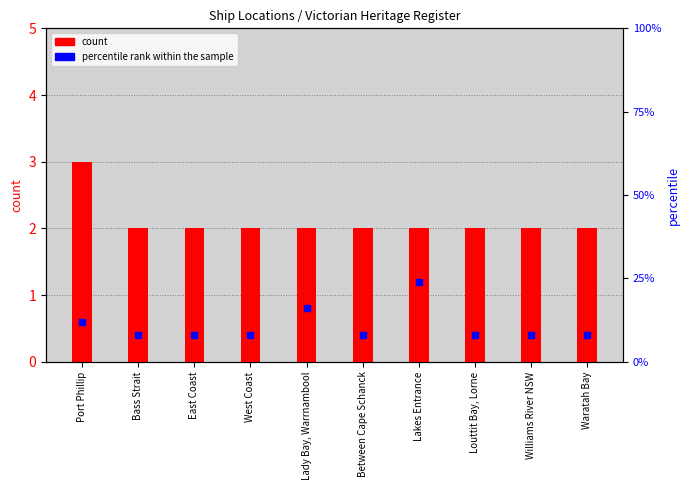

Which series has the widest spread of Y values?

percentile rank within the sample